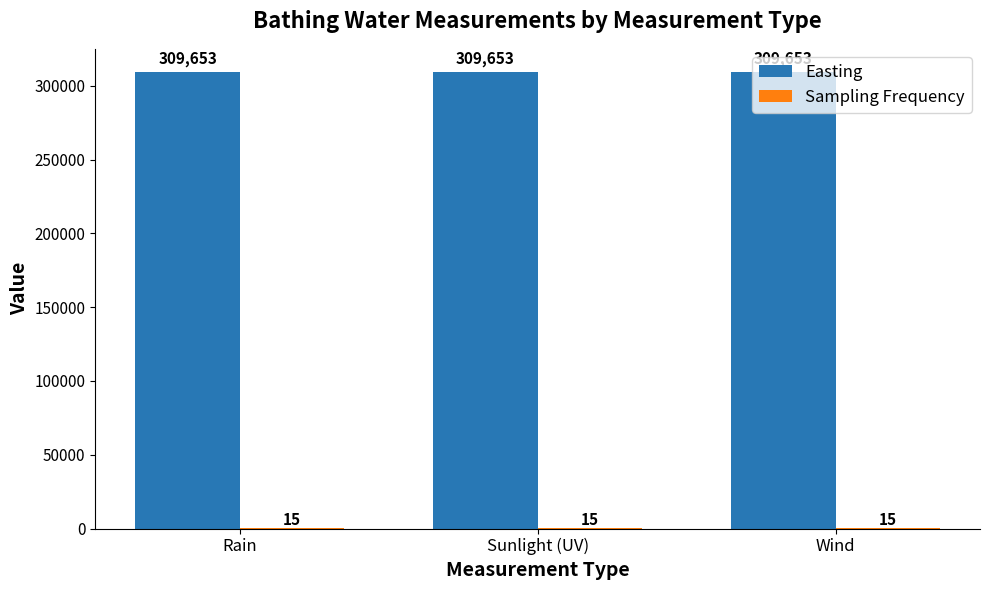

What is the sum of all Easting values?

928959